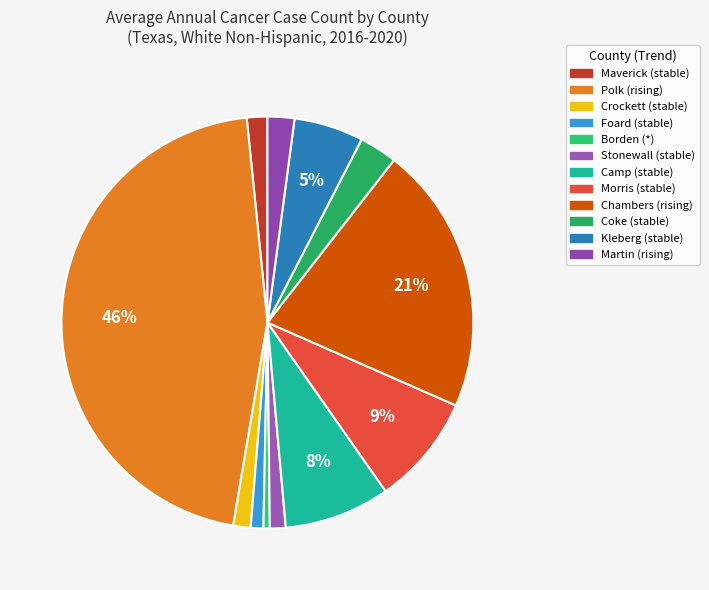

To the nearest percent, what percentage of the pie is Coke?

3%